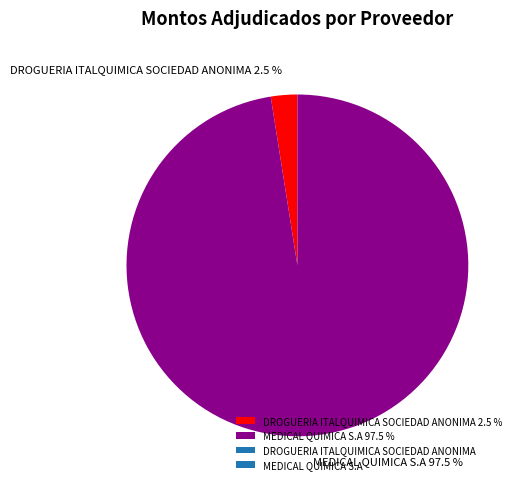

Does DROGUERIA ITALQUIMICA SOCIEDAD ANONIMA 2.5 % account for over 50% of the chart?

No